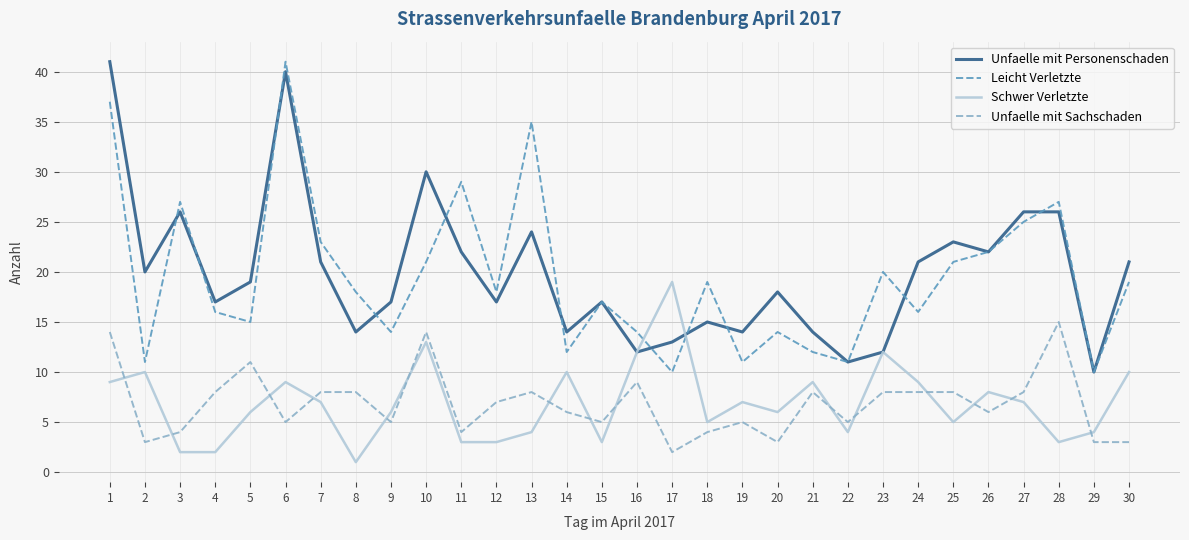

True or false: Leicht Verletzte and Unfaelle mit Personenschaden intersect in this chart.

True